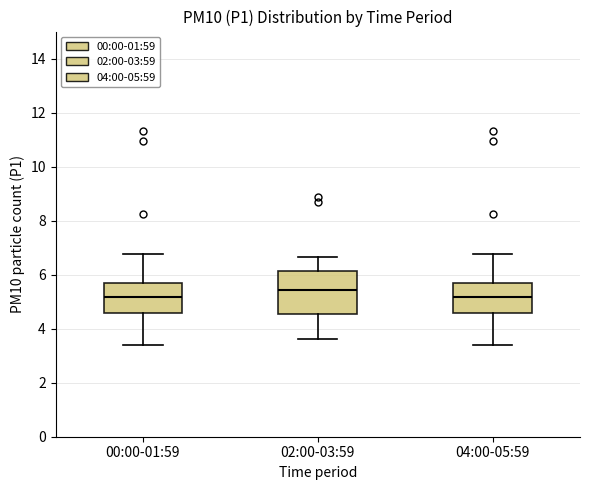

Which box is the tallest, from its lower edge to its upper edge?

02:00-03:59